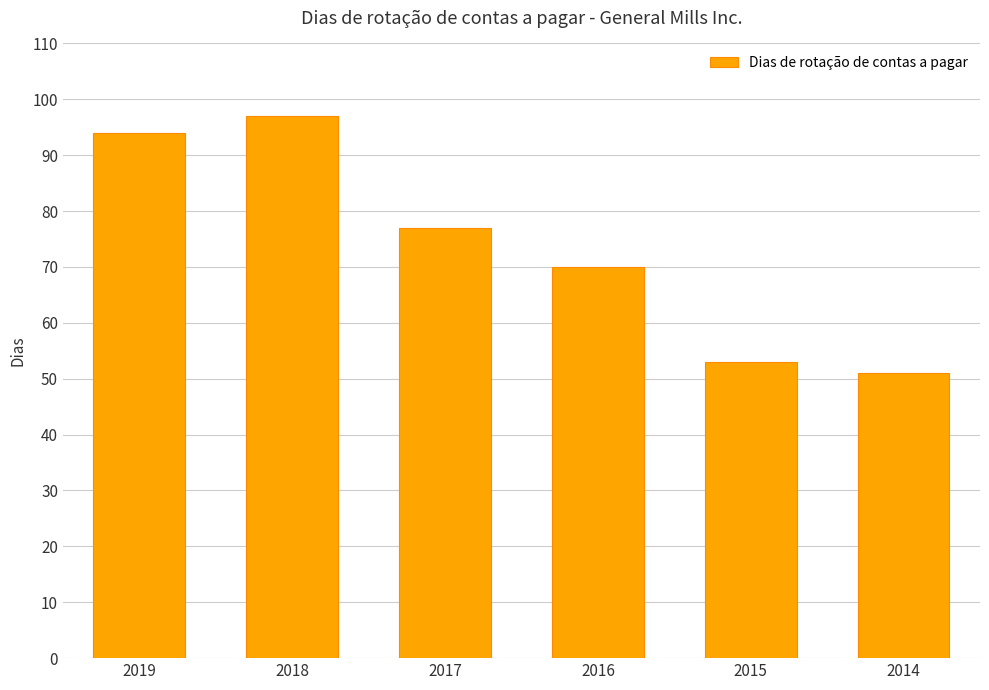

What is the change in value from 2018 to 2014?

-46